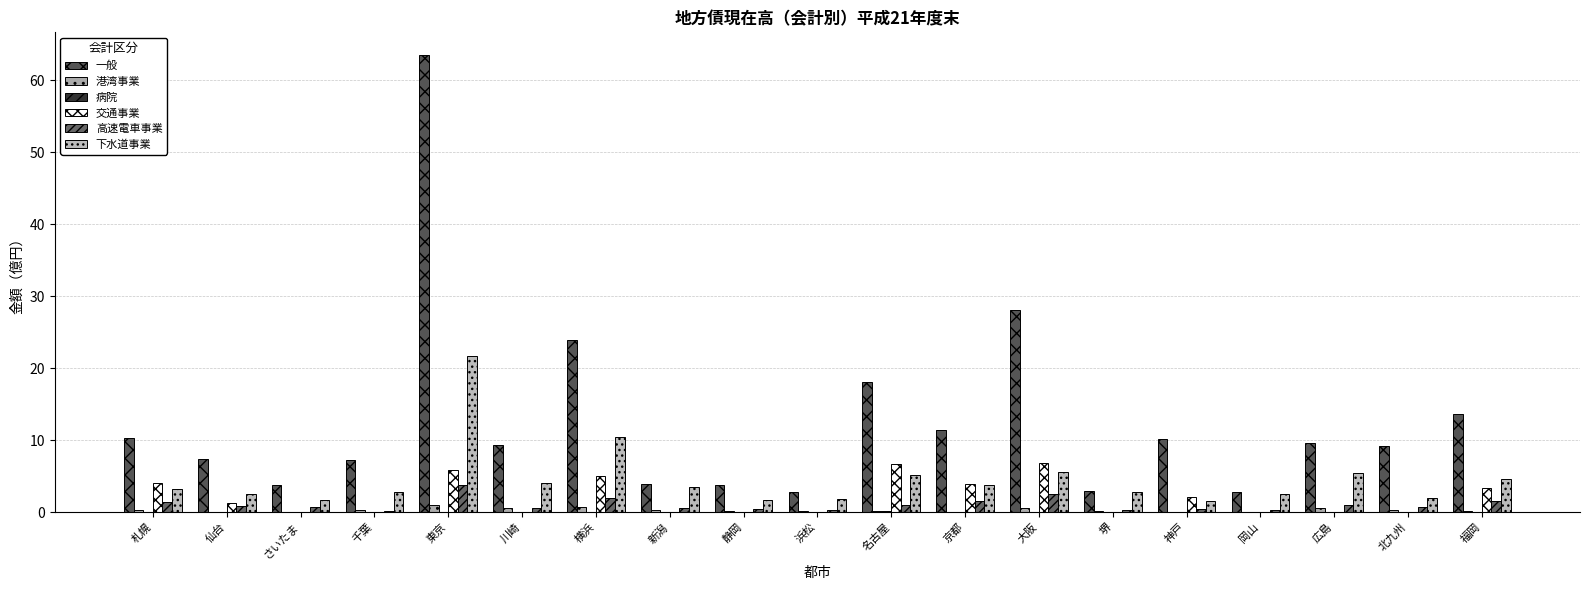

How many groups of bars are there?

19